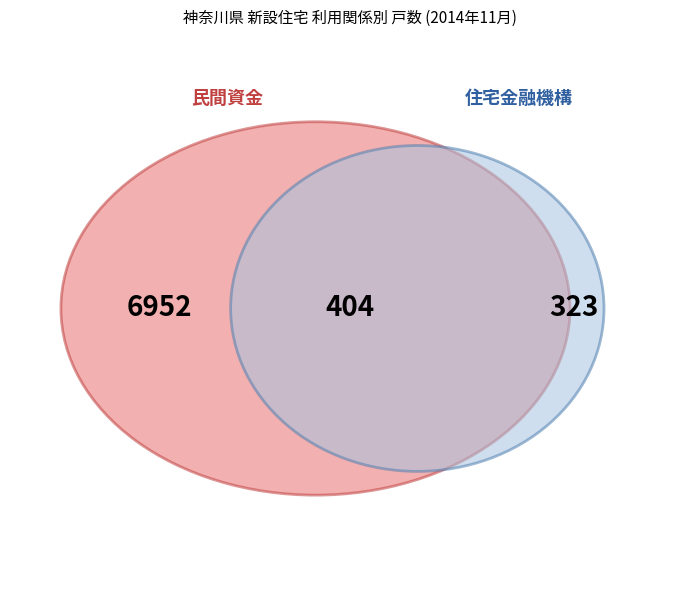

The 分譲住宅 slice represents 42% of the pie. True or false?

False